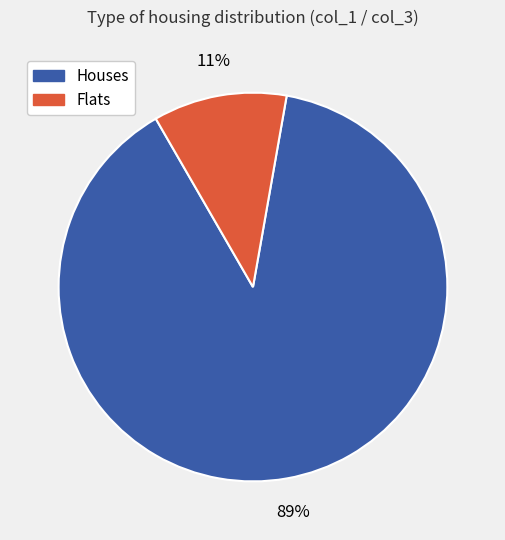

Rank the categories by value from lowest to highest.

Flats, Houses